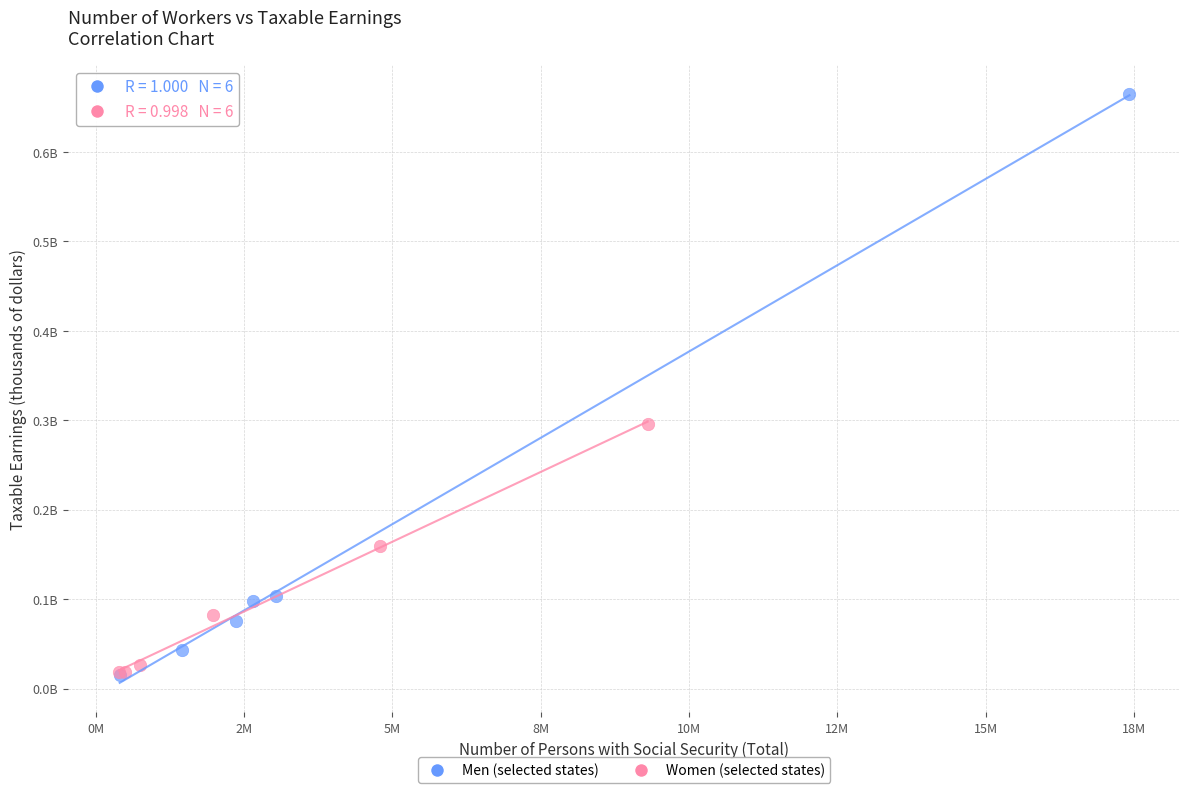

What are all the series names shown in the legend?

Men (selected states), Women (selected states)